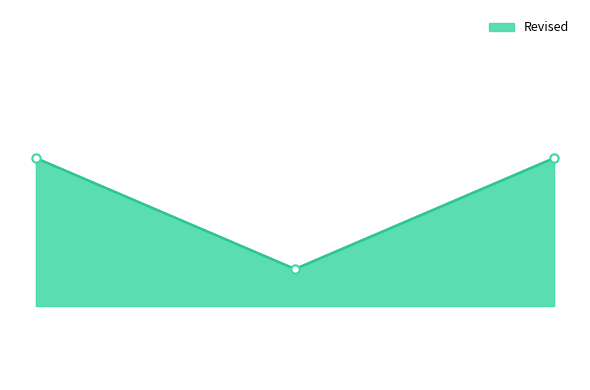

What is the sum of all values?

6045